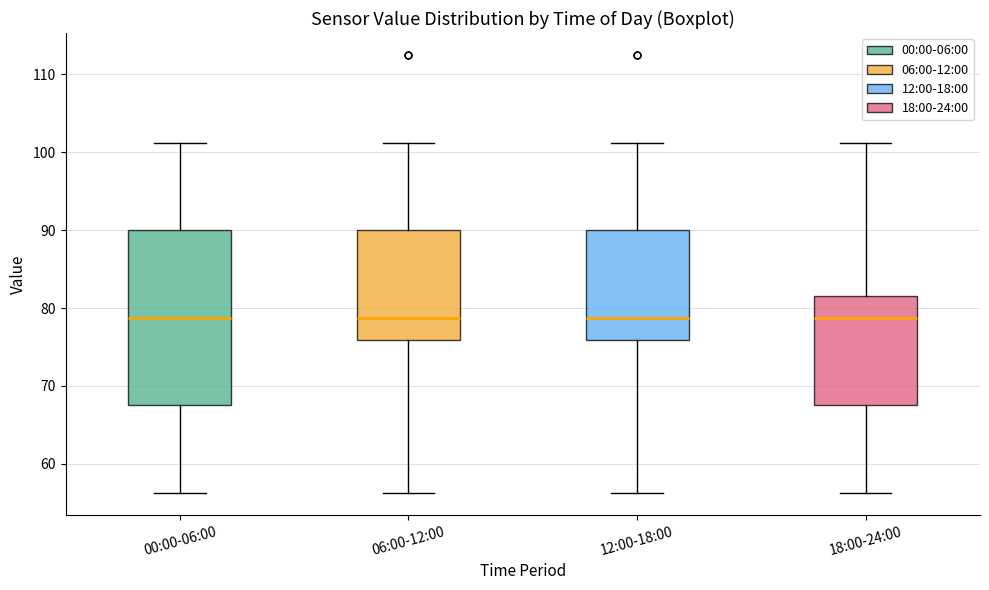

Reading left to right, read every box against the y-axis: the position of its median line, the range the box covers, and the ends of its whiskers. The values are not printed on the chart, so give them approximately, as read against the axis.

00:00-06:00: median 79, box 68 to 90, whiskers 56 to 101
06:00-12:00: median 79, box 76 to 90, whiskers 56 to 101
12:00-18:00: median 79, box 76 to 90, whiskers 56 to 101
18:00-24:00: median 79, box 68 to 82, whiskers 56 to 101